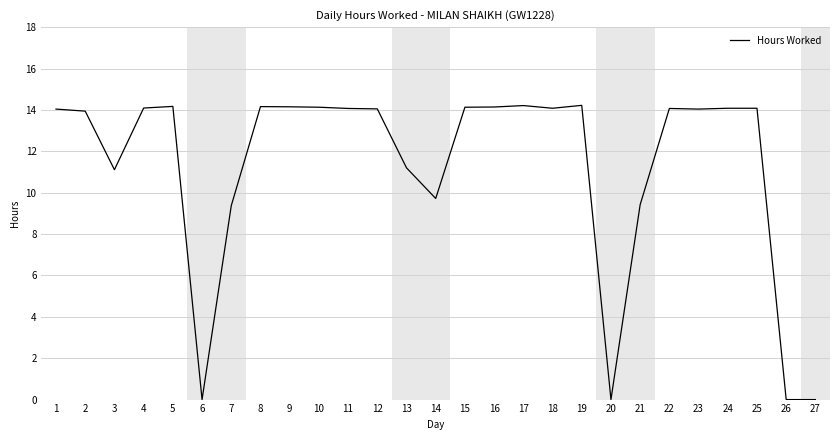

True or false: the data shows 15.8 at 3.

False